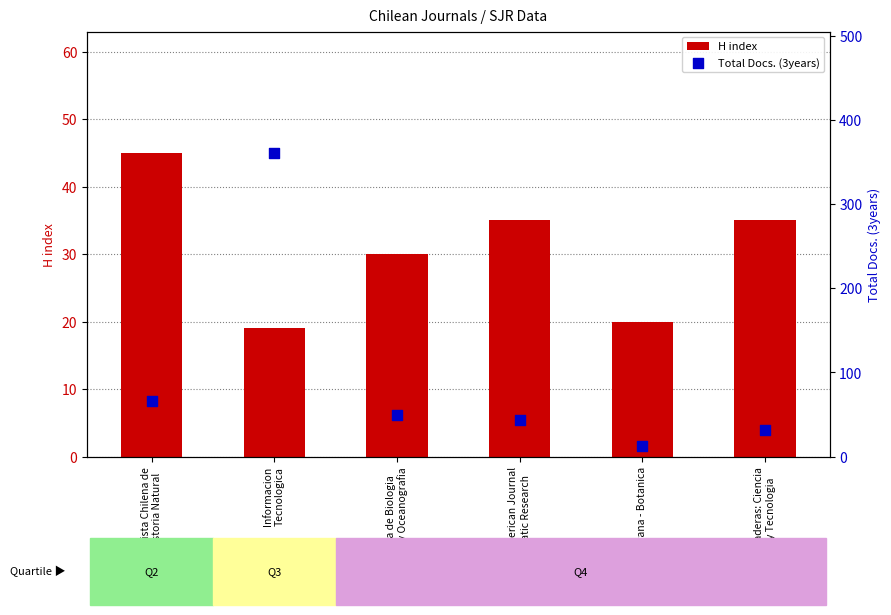

Is the value of H index at Informacion
Tecnologica greater than the value of Total Docs. (3years) at Latin American Journal
of Aquatic Research?

No